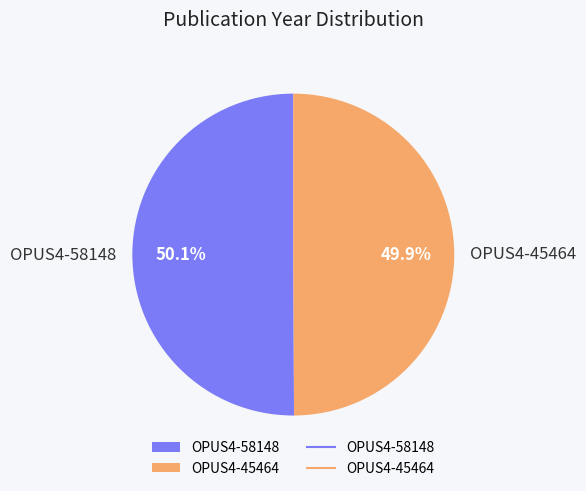

Does any single category account for the majority?

Yes